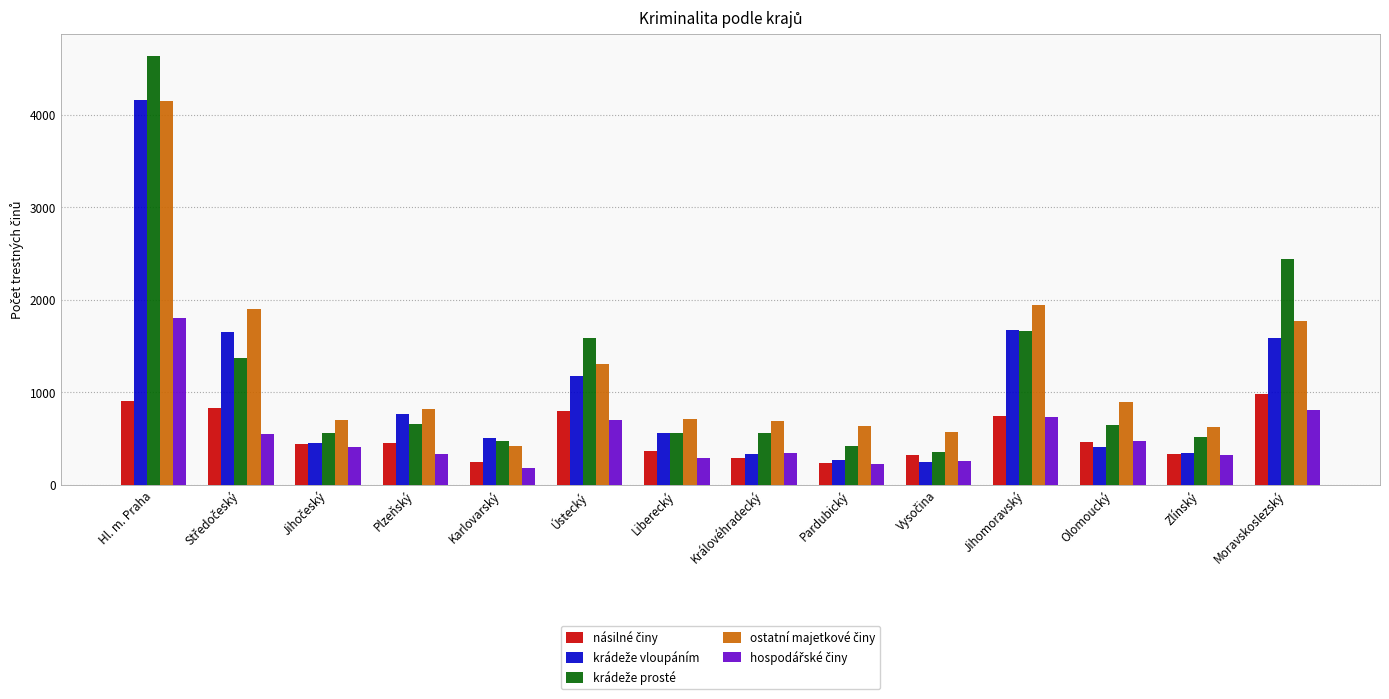

At which category is the sum across all series the highest?

Hl. m. Praha